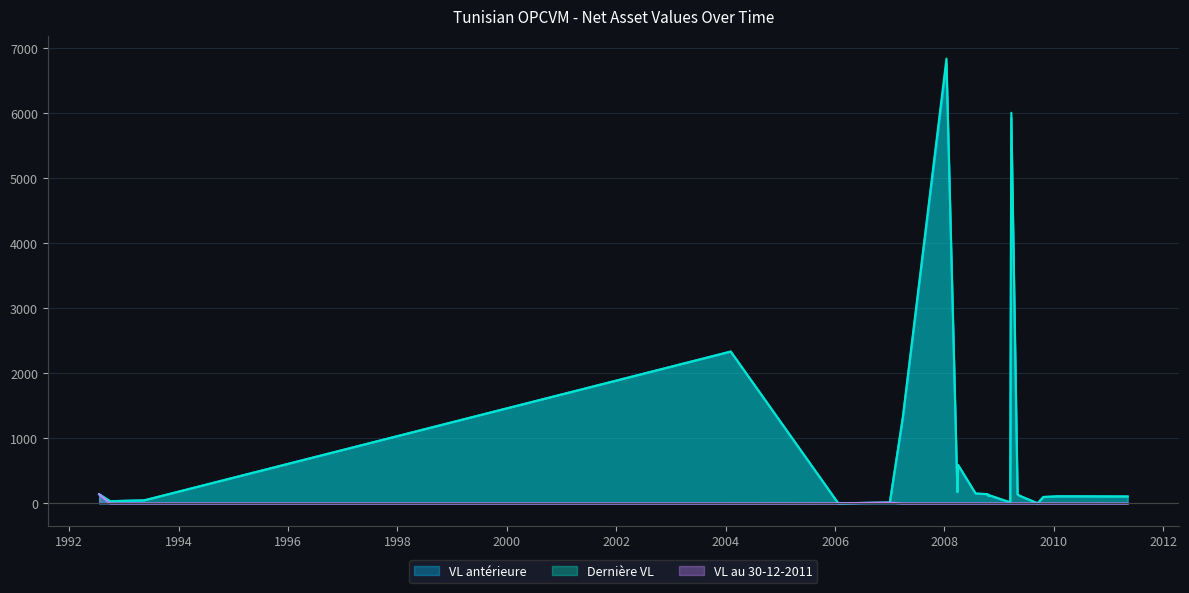

What is the sum of all Dernière VL values?

18738.7